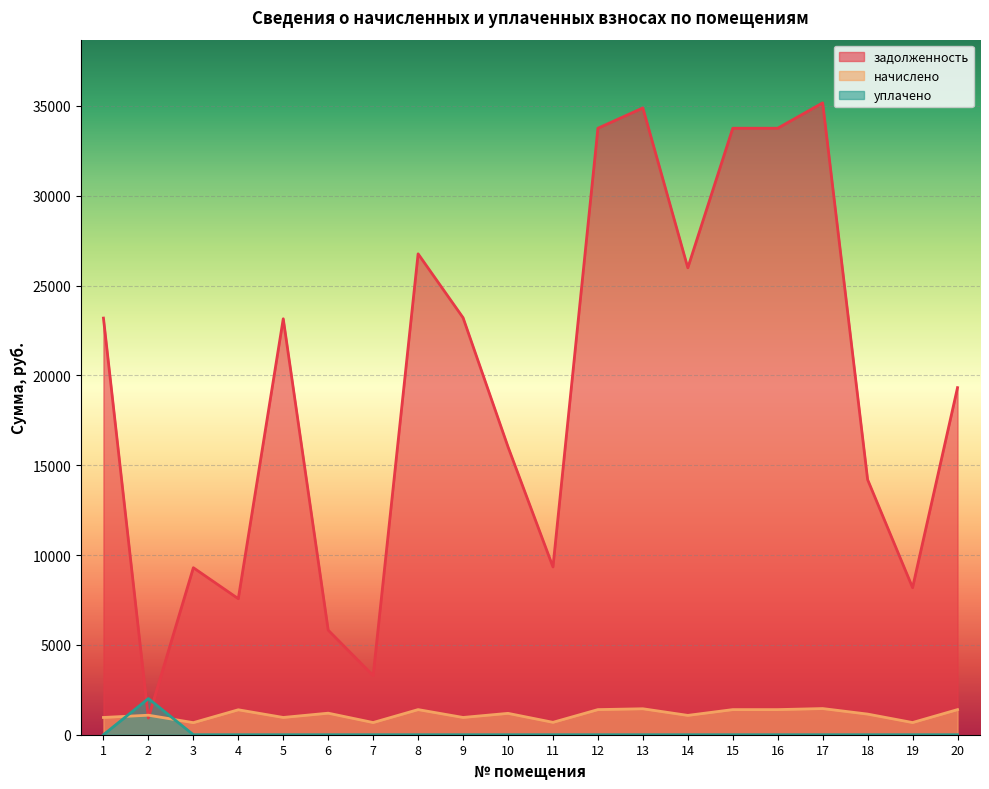

In начислено, how many points are lower than both neighbors (excluding endpoints)?

7